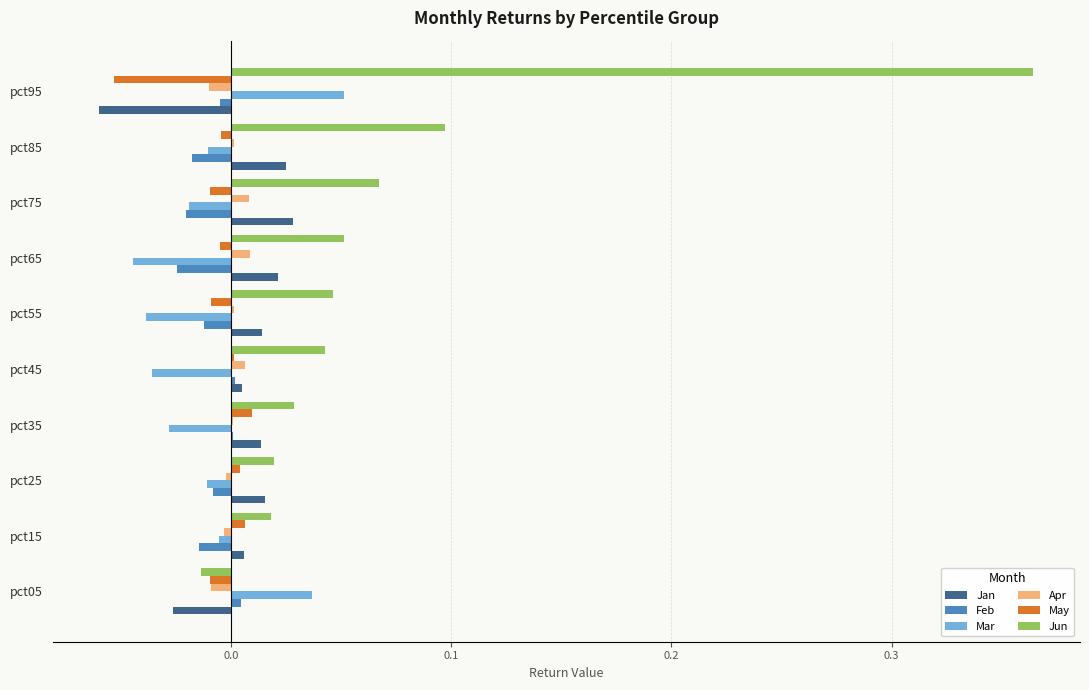

Is it true that Jun equals -0.0 at pct05?

True